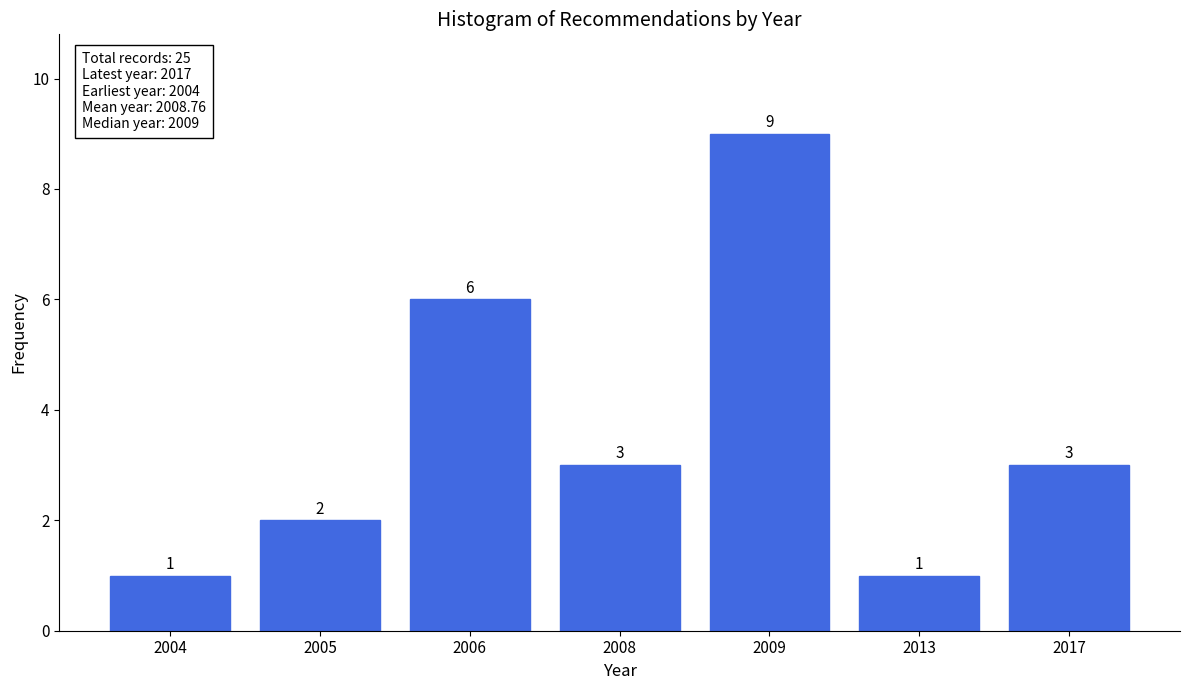

Reading left to right, what are all the values shown in this chart?

2004=1	2005=2	2006=6	2008=3	2009=9	2013=1	2017=3